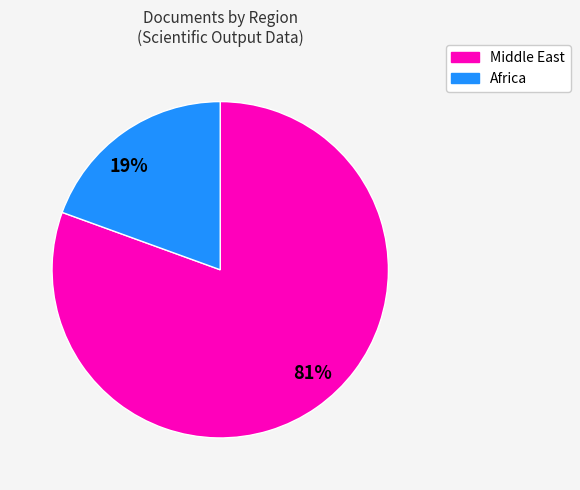

True or false: 81% accounts for 81% of the total.

True